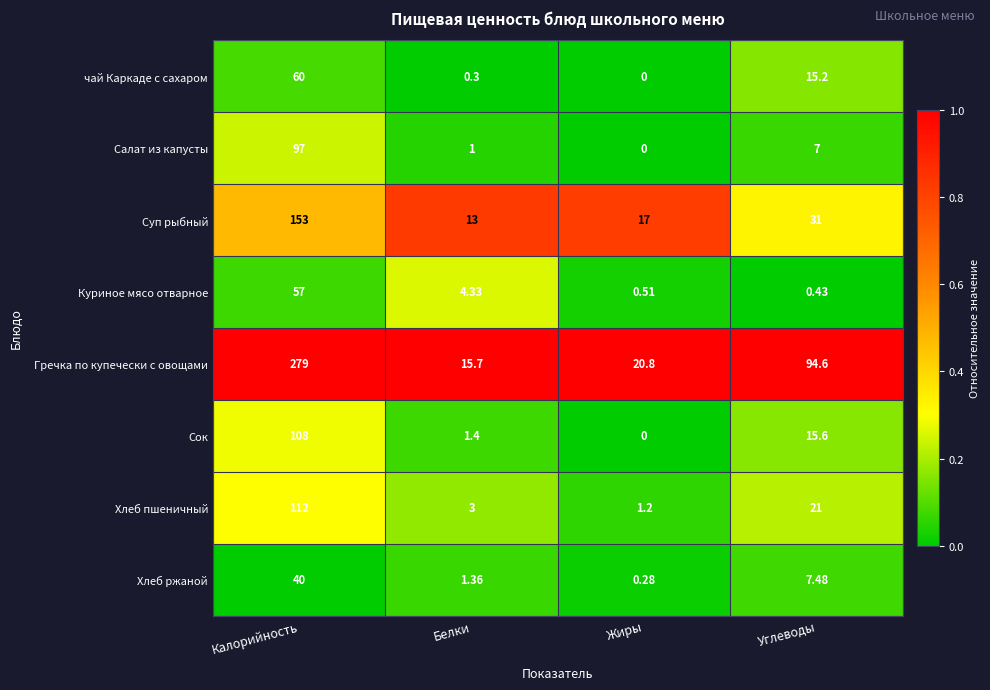

Which series has the widest spread of values?

Гречка по купечески с овощами